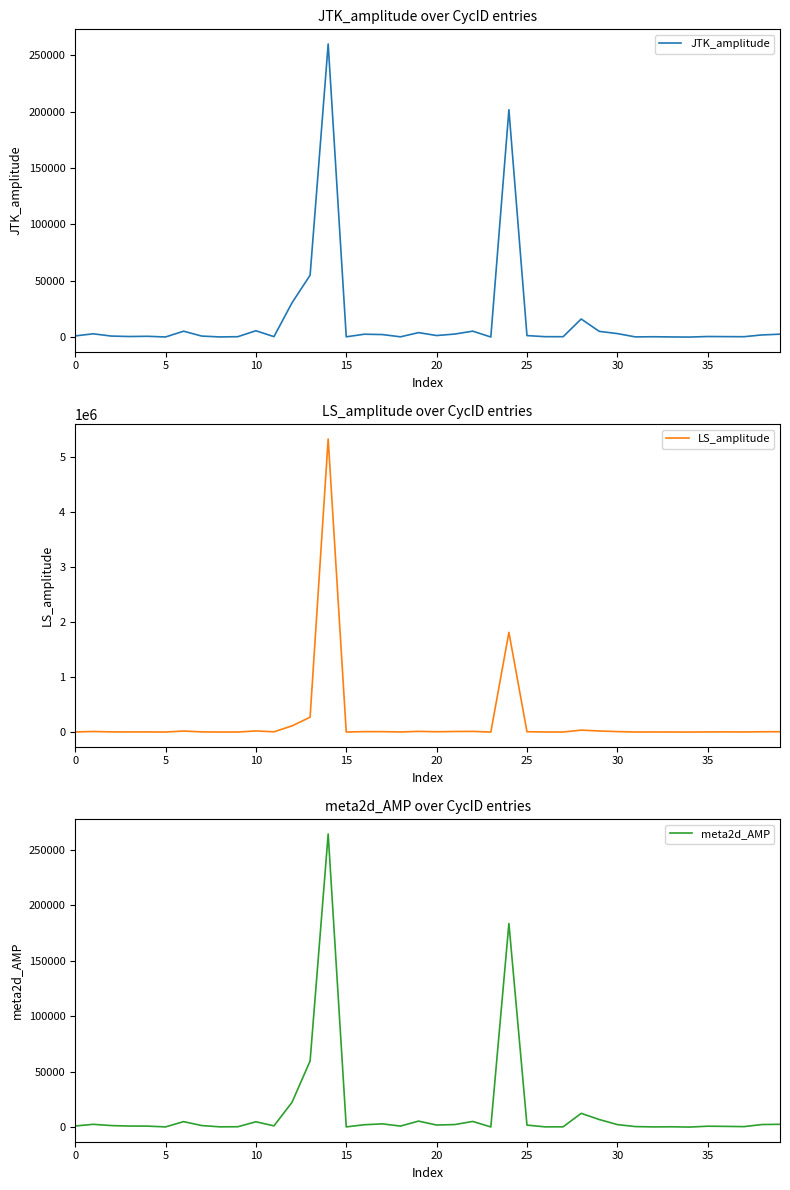

Where is LS_amplitude nearest to the value 2664209?

24